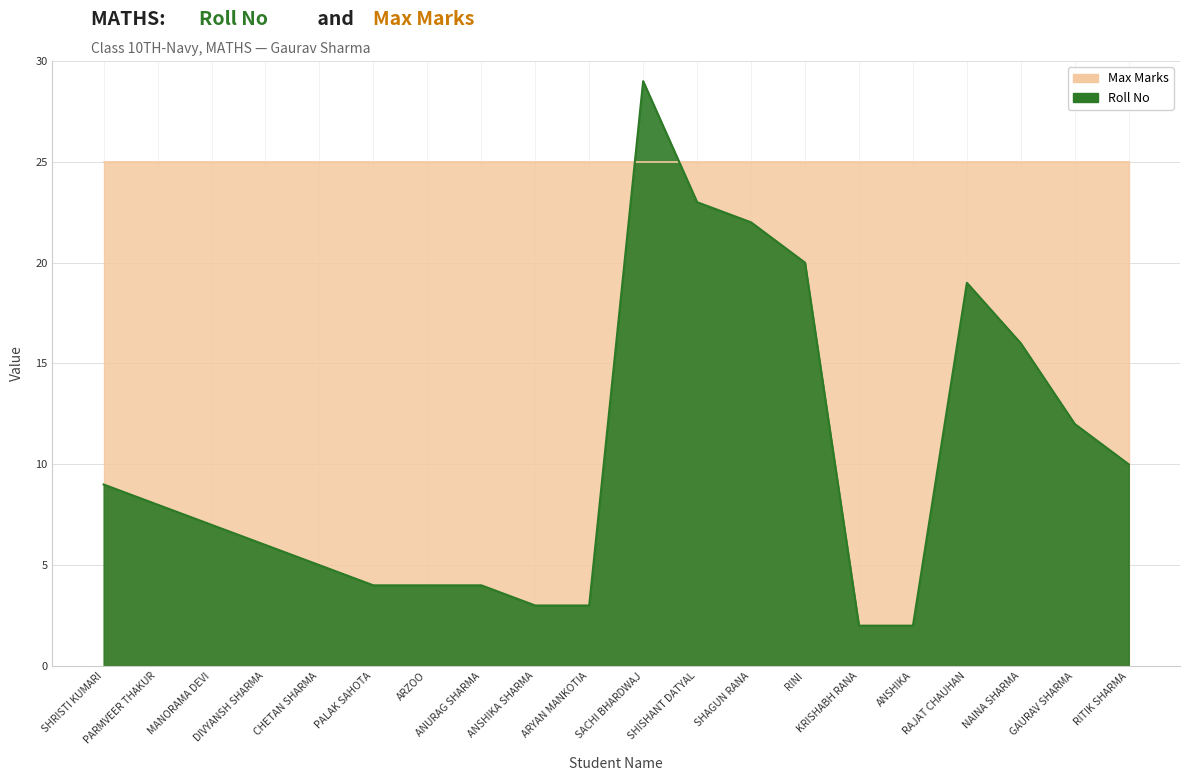

What is the smallest value displayed?

2